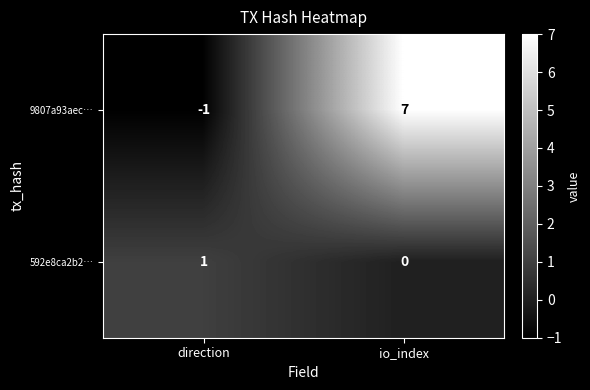

What is the total value across all series at io_index?

7